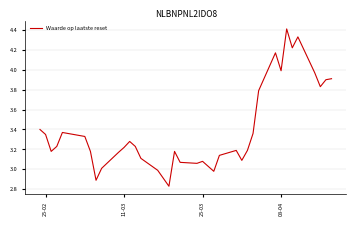

True or false: the data has more than 1 interior local peaks.

True